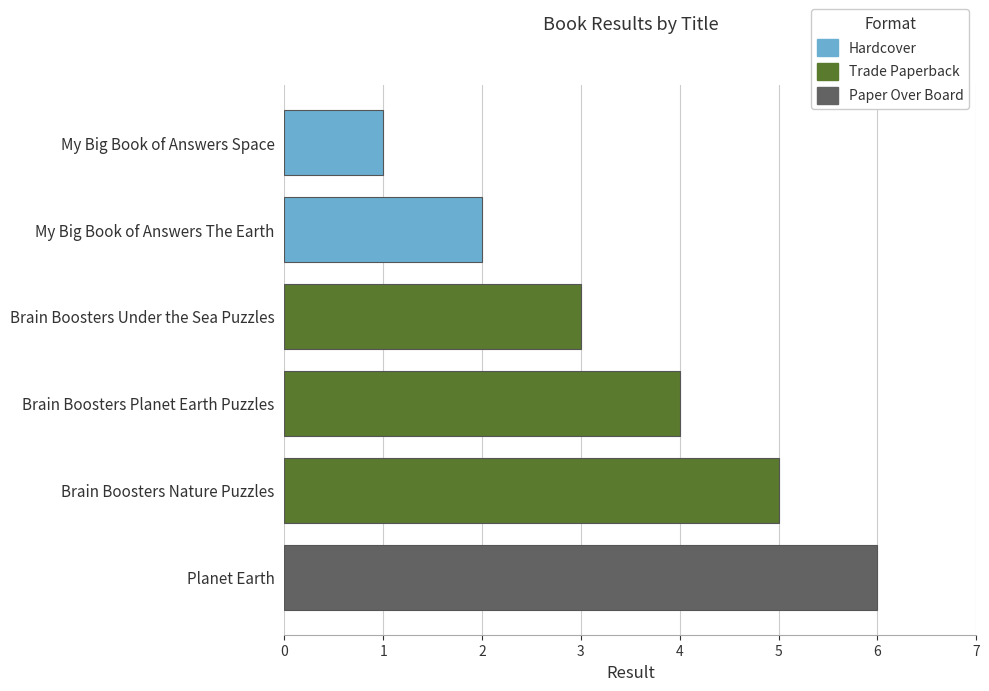

At which label does Result reach its minimum?

My Big Book of Answers Space